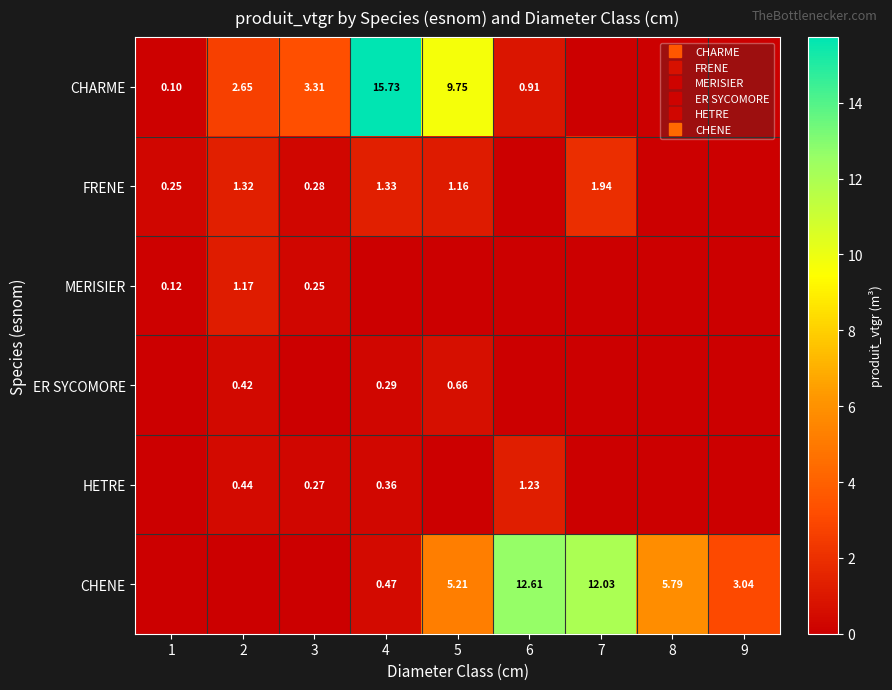

The value of MERISIER at 5 is -0.4. True or false?

False